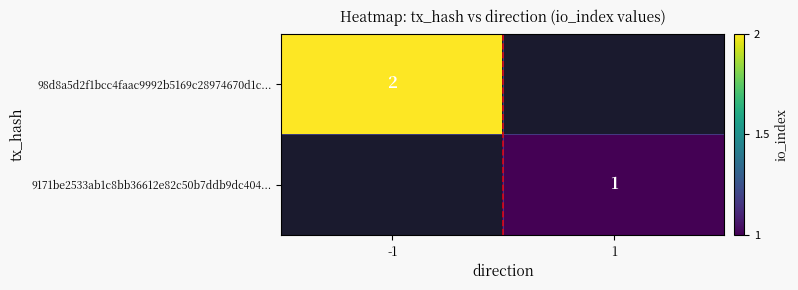

The value of 98d8a5d2f1bcc4faac9992b5169c28974670d1c... at -1 is 2. True or false?

True